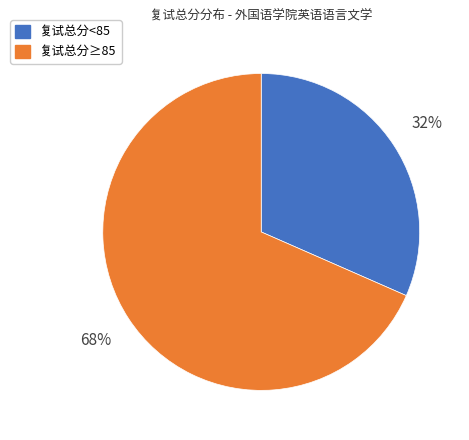

What percentage is the 复试总分≥85 slice, to the nearest percent?

68%